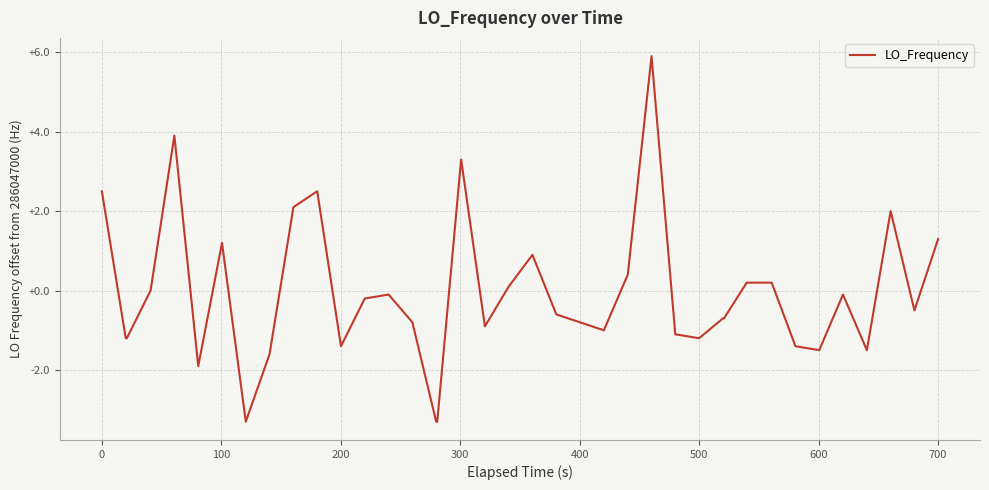

What is the greatest value displayed?

5.9